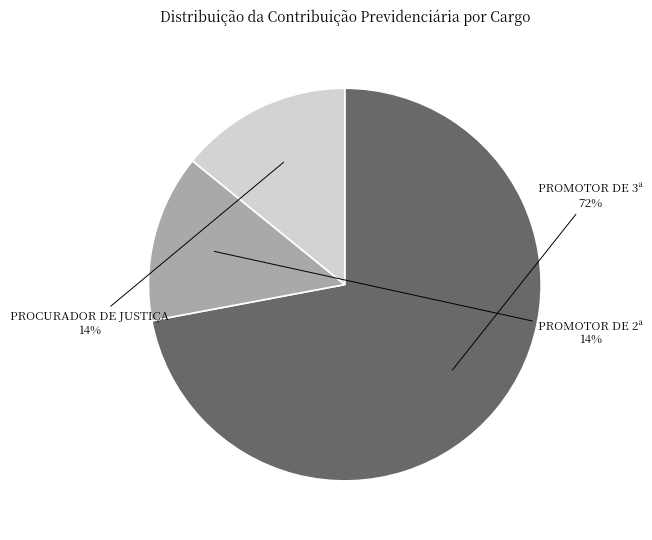

Is there a majority slice in this chart?

Yes